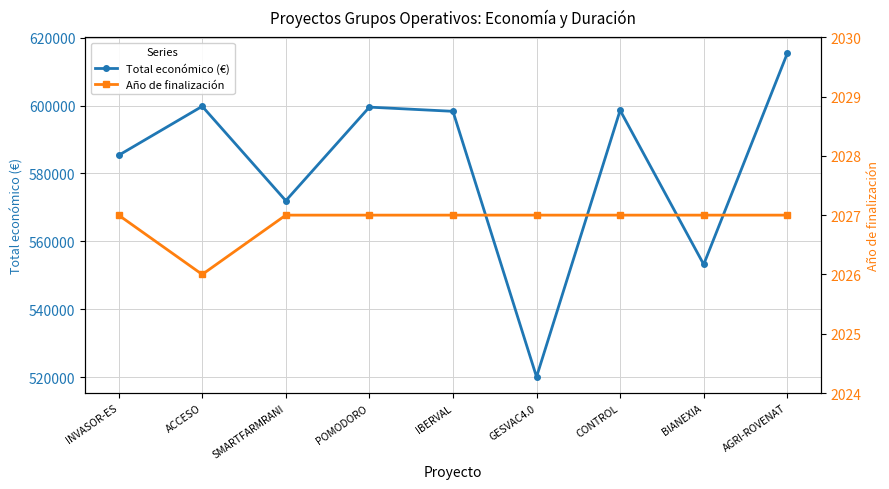

At how many categories does at least one series exceed 361030?

9